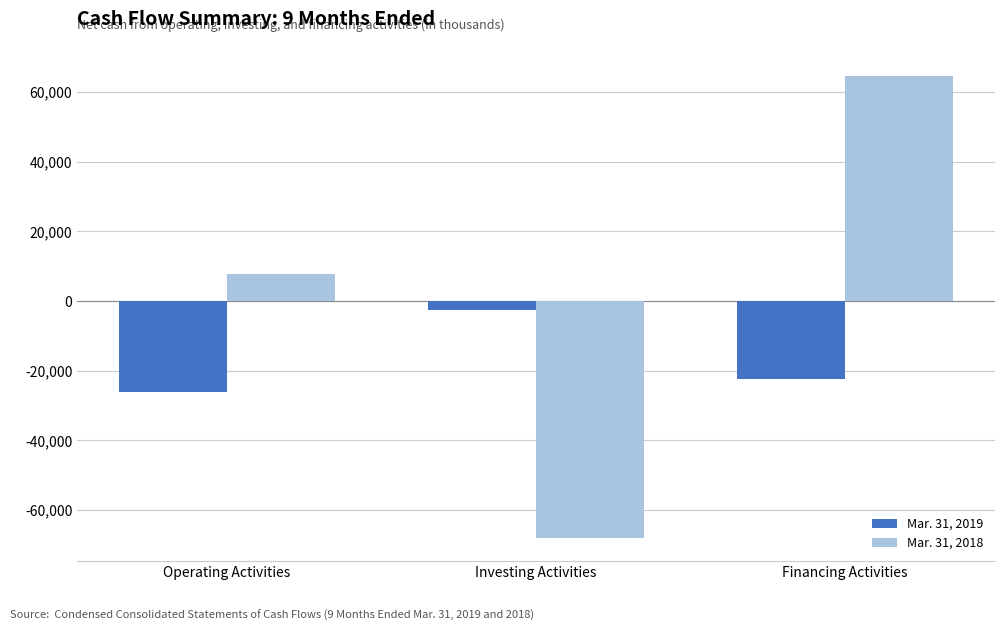

What is the difference between the highest and lowest values at Financing Activities?

87115